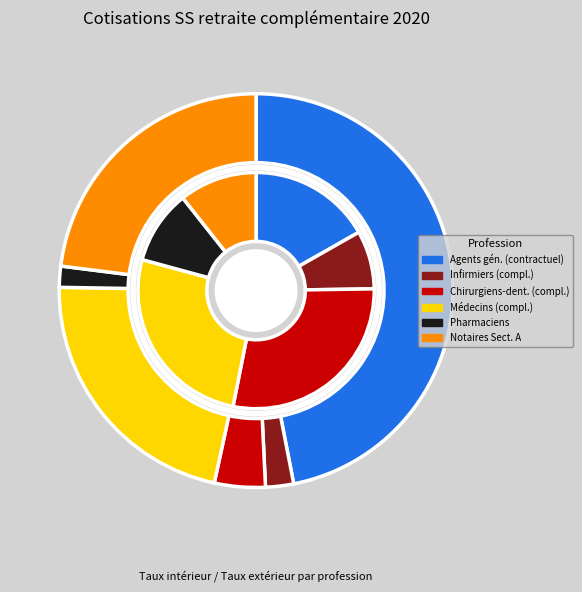

Does any single category account for the majority?

No